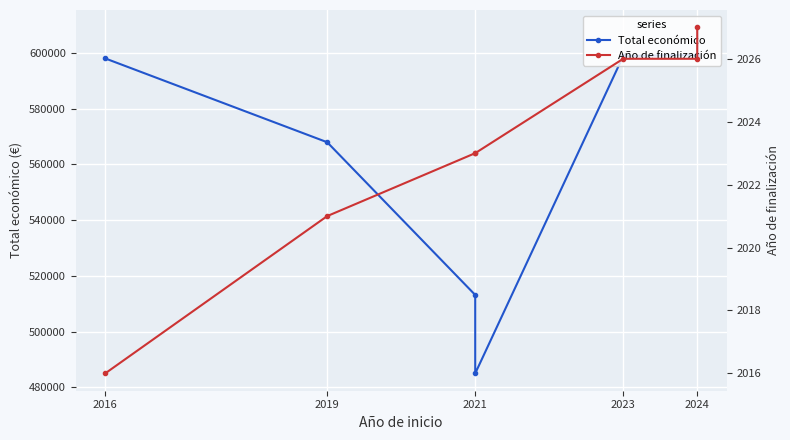

How many lines are shown in the chart?

2